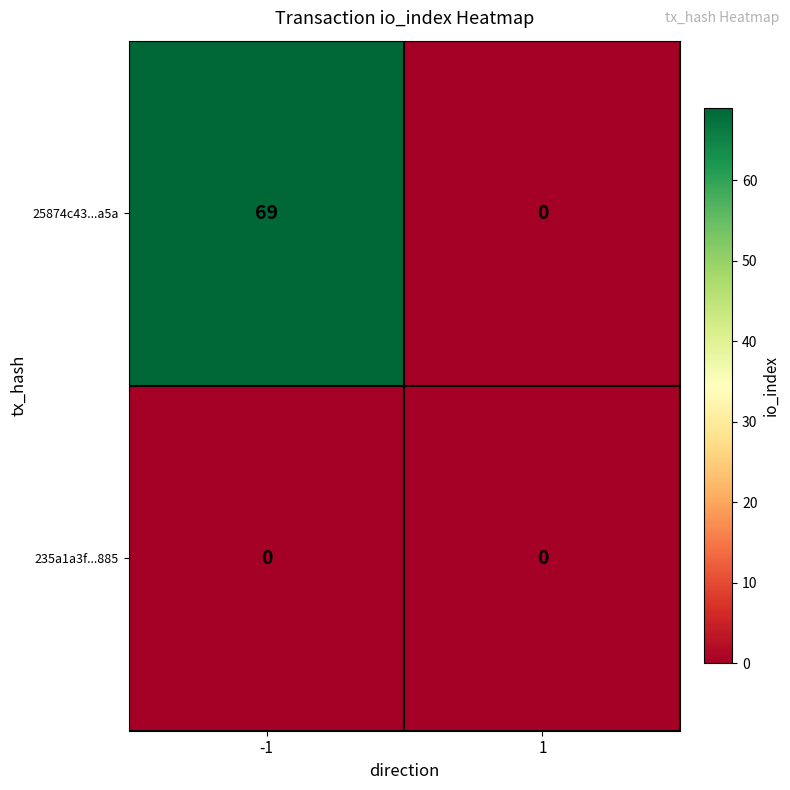

Rank the series by their average value, from highest to lowest.

25874c43...a5a, 235a1a3f...885